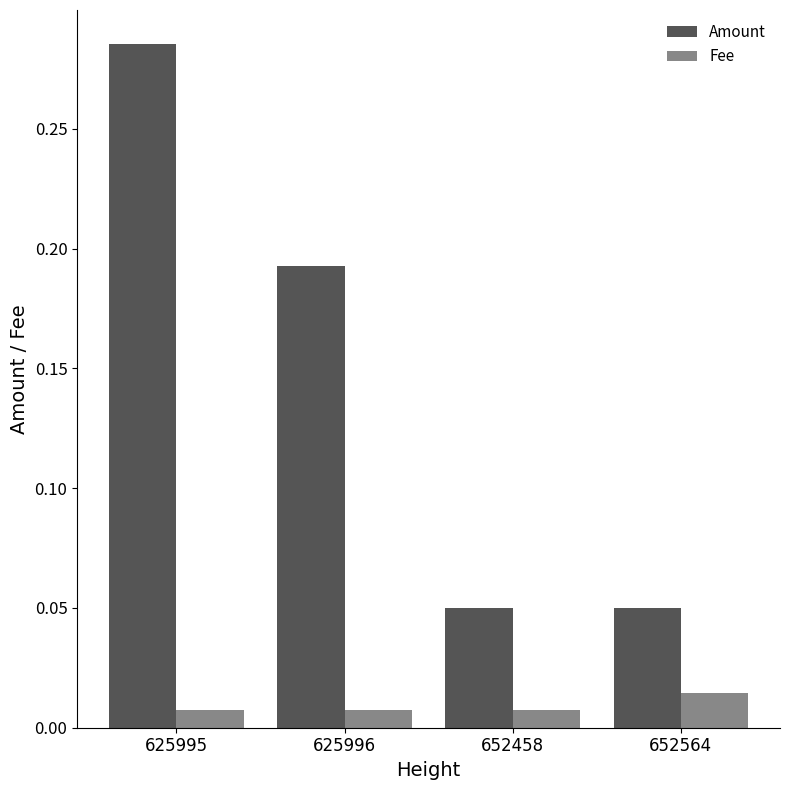

At which category is the sum across all series the highest?

625995